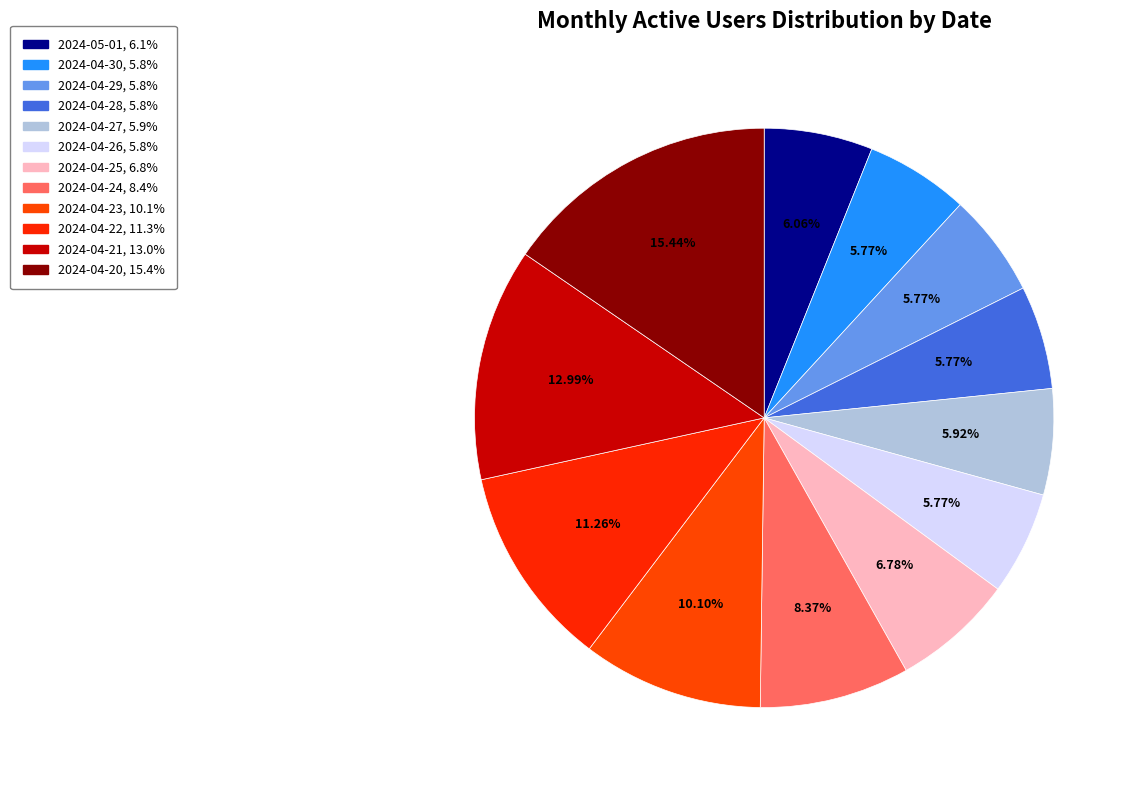

Which slice is the largest?

2024-04-20